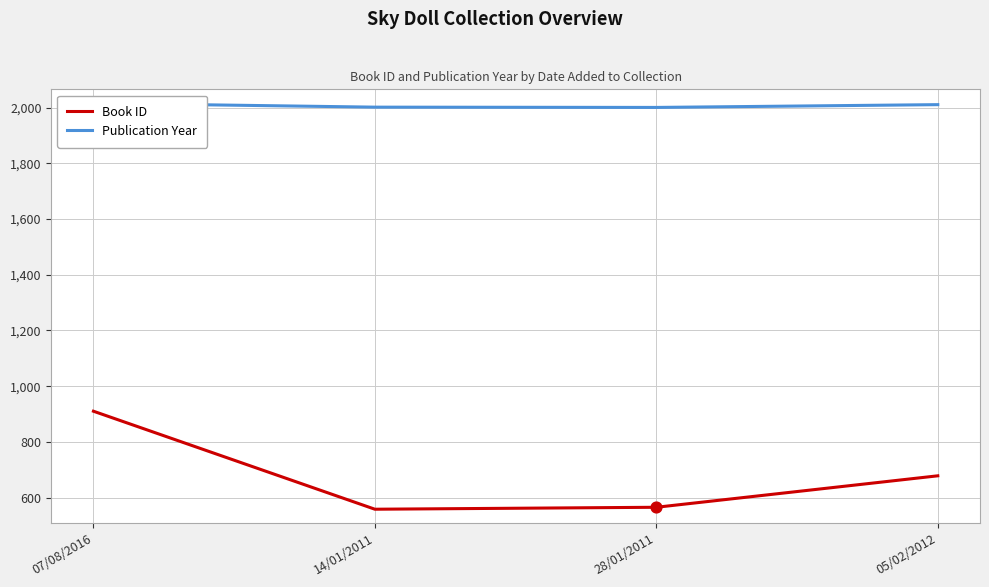

What is the total value across all series at 28/01/2011?

2566